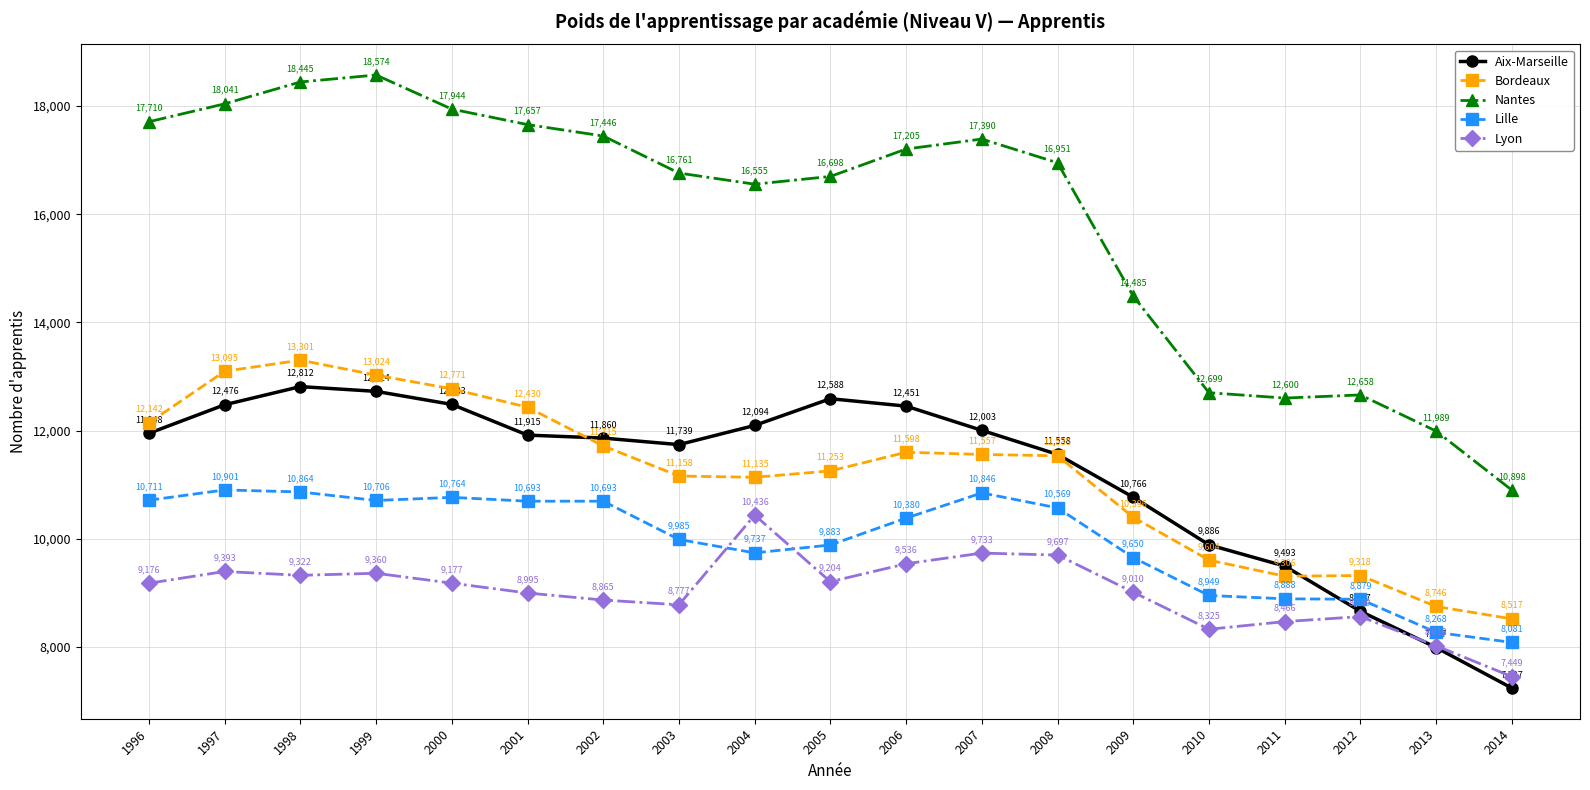

What is the value of the Lyon point at the 6th from the left?

8995